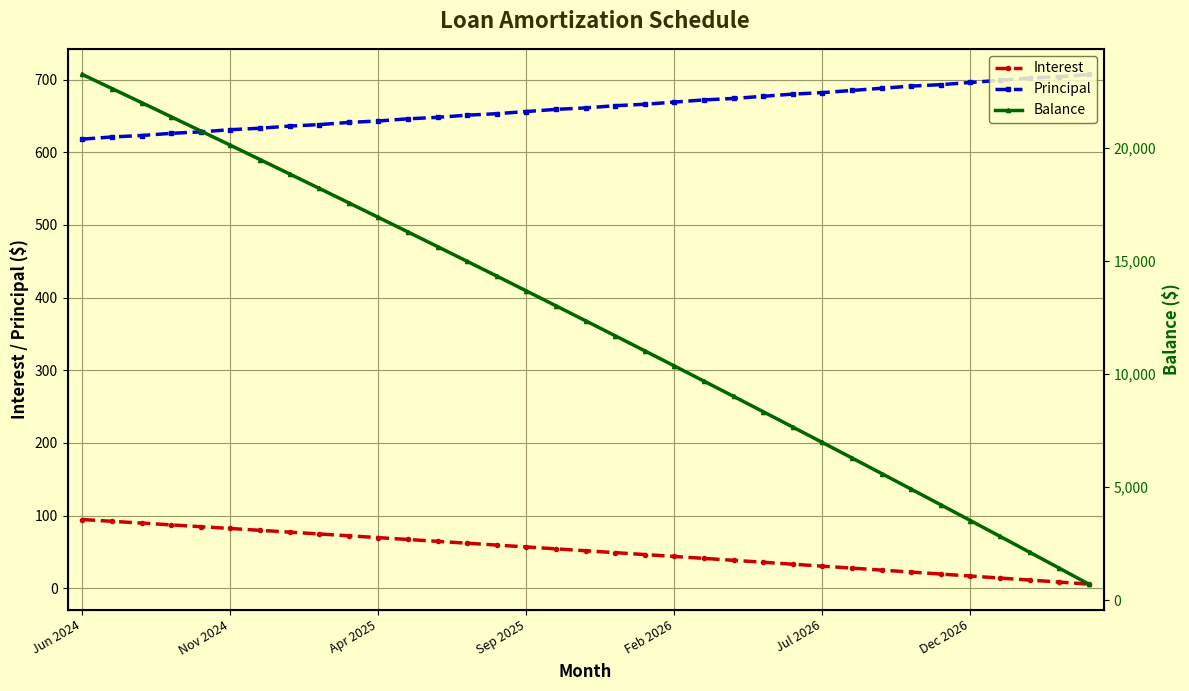

What is the maximum value for Principal?

707.0